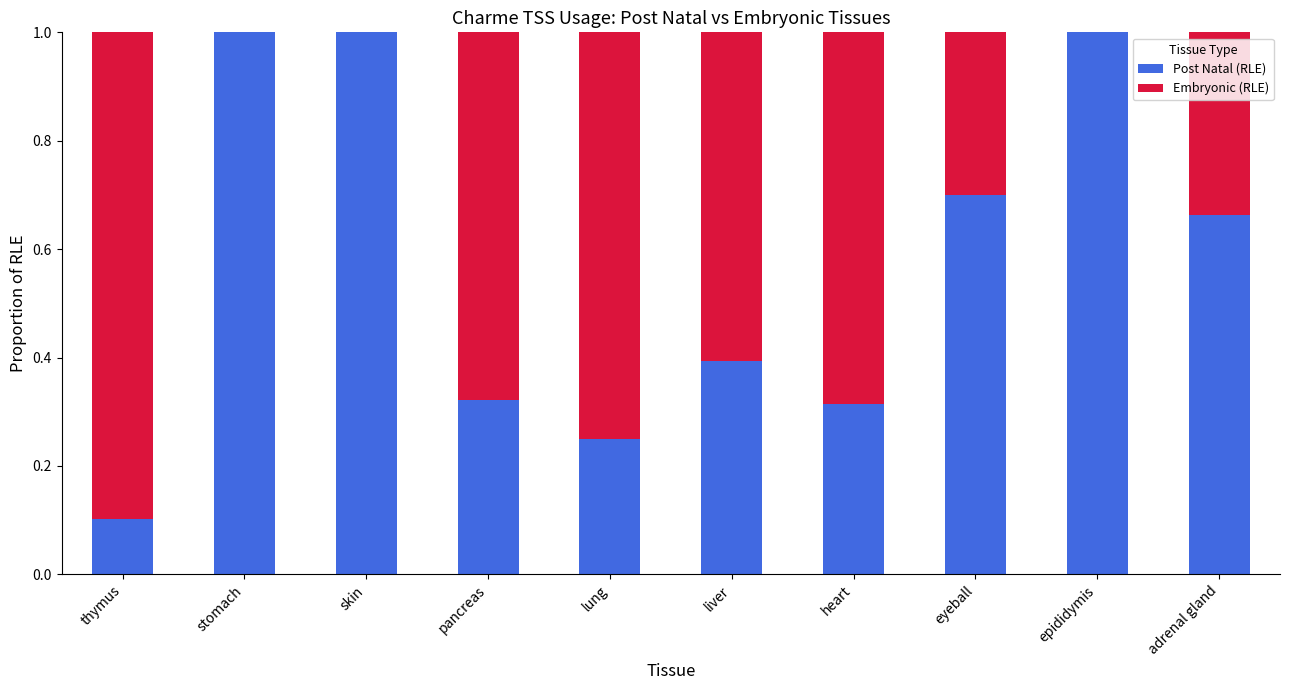

Is it true that Post Natal (RLE) equals 1.1 at eyeball?

False